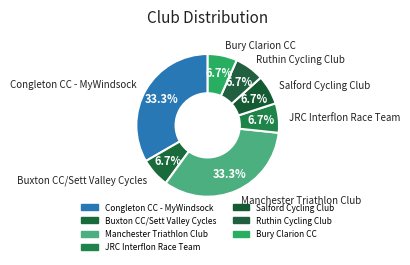

True or false: JRC Interflon Race Team accounts for 16% of the total.

False